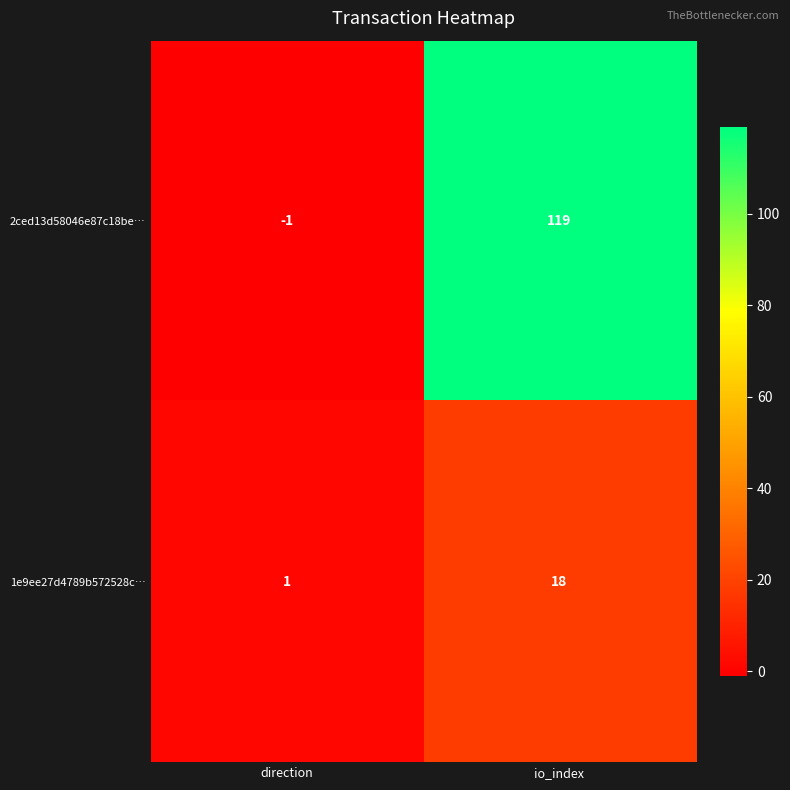

Between direction and io_index, which series saw the biggest shift?

2ced13d58046e87c18be…